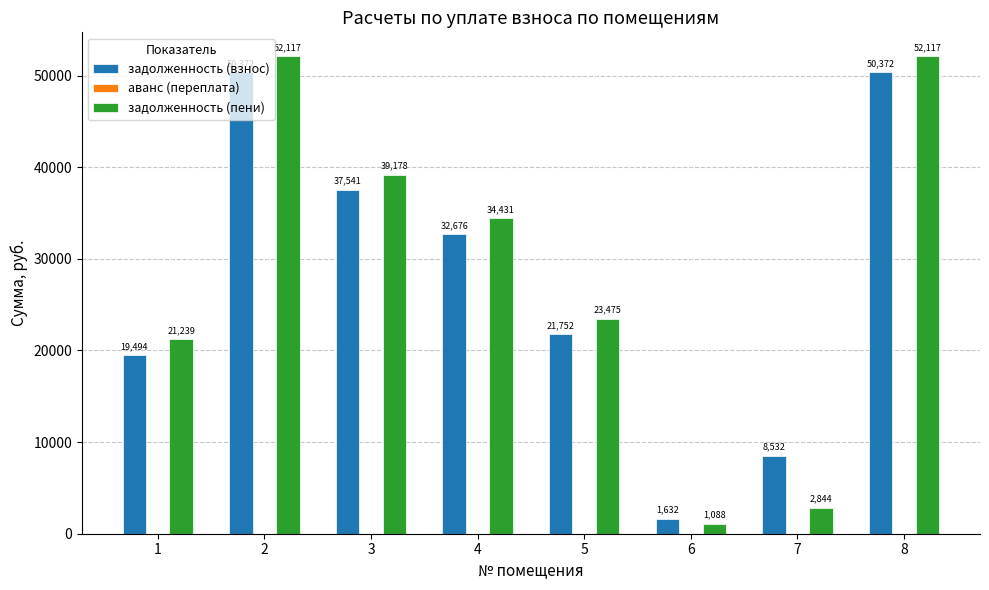

What is the value of the задолженность (пени) bar at the 4th from the left?

34430.8